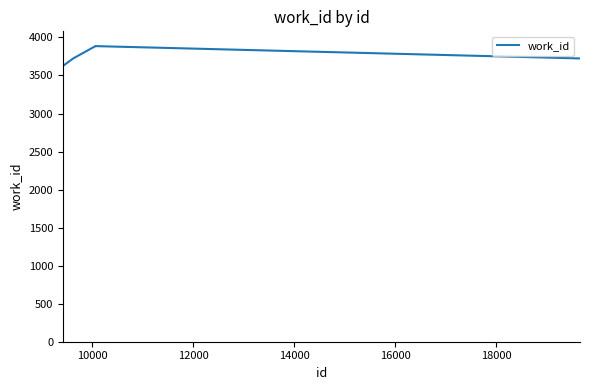

What is the smallest value displayed?

3625